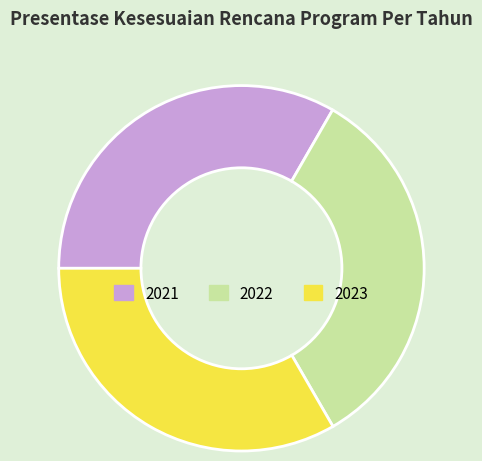

What is the ratio of the value at 2022 to the value at 2023?

1.0